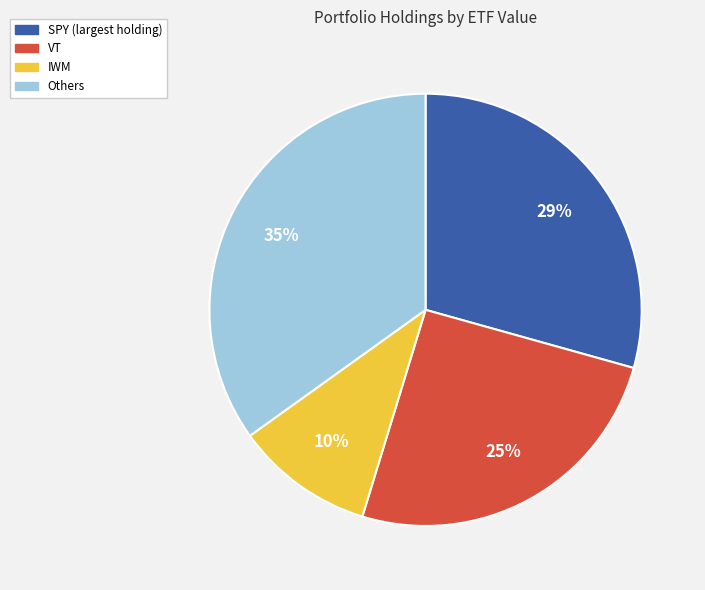

Is there any slice that represents more than half of the pie?

No